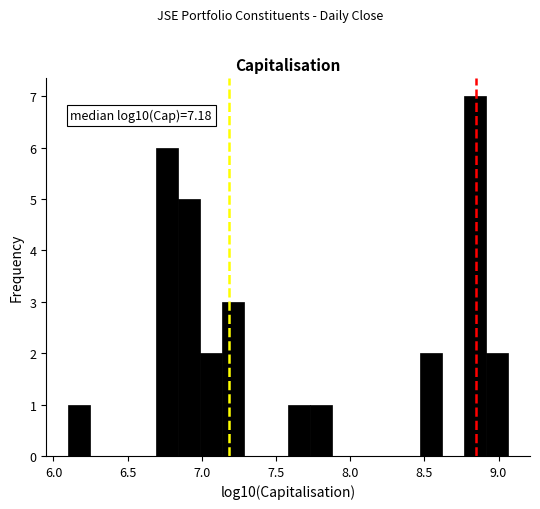

Read against the x-axis, roughly where is the centre of the tallest bar?

8.85